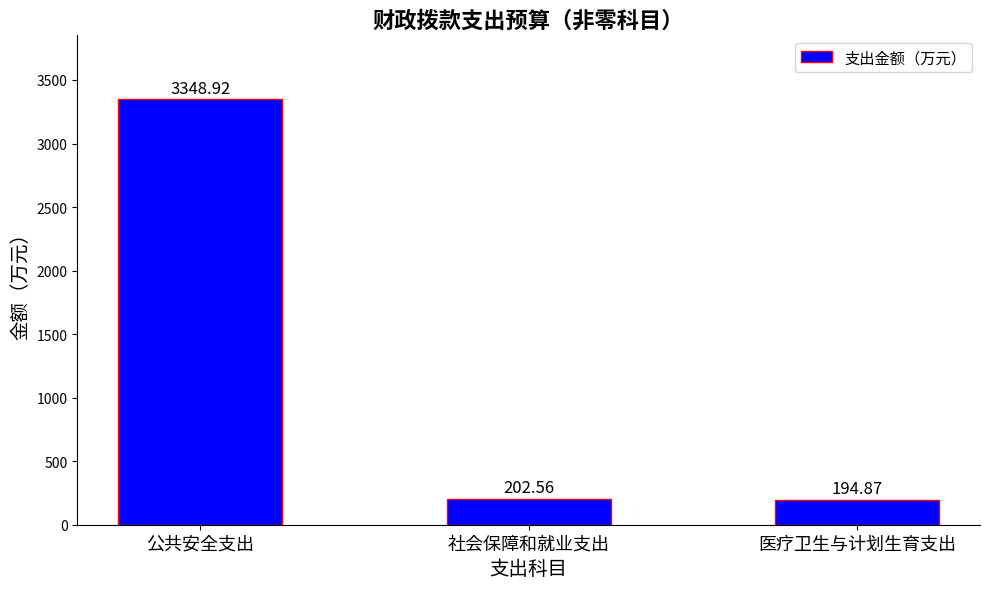

What position from the left is 社会保障和就业支出?

2